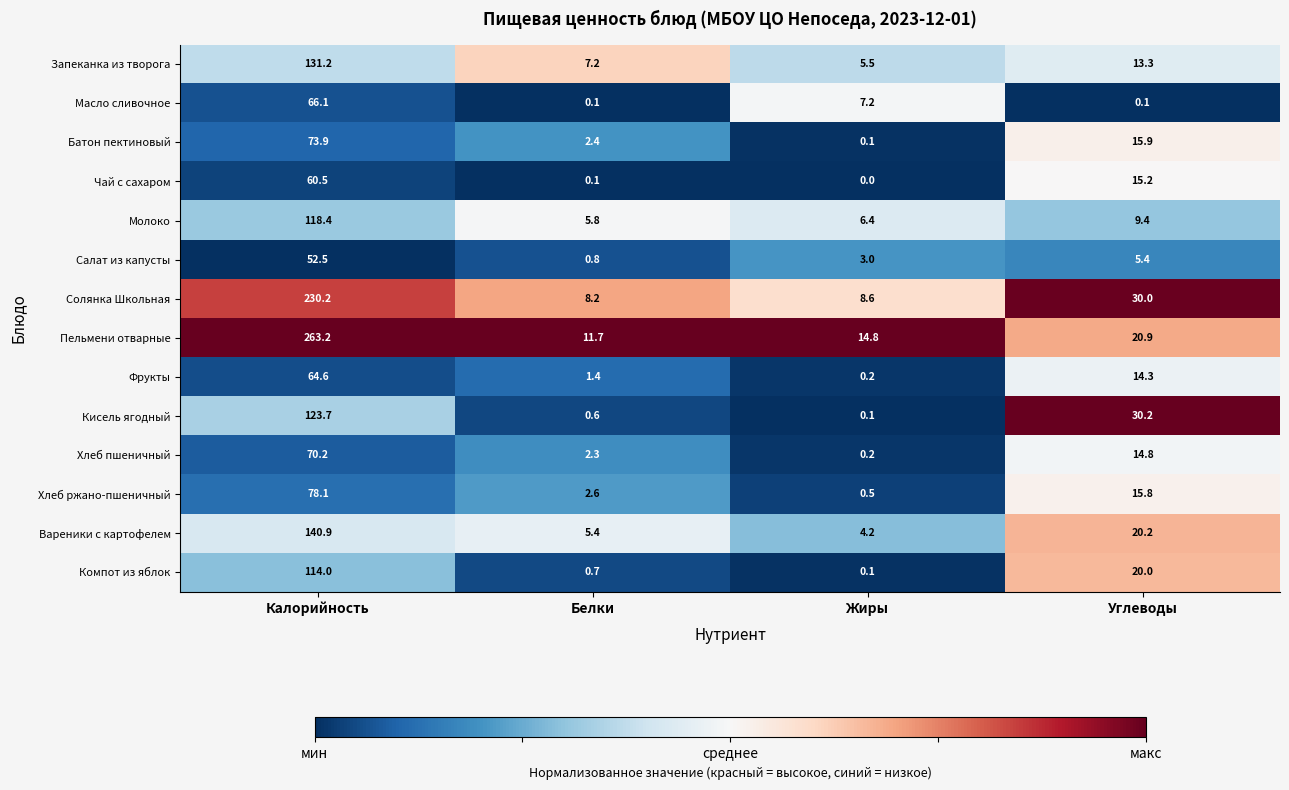

Which series has the widest spread of values?

Пельмени отварные